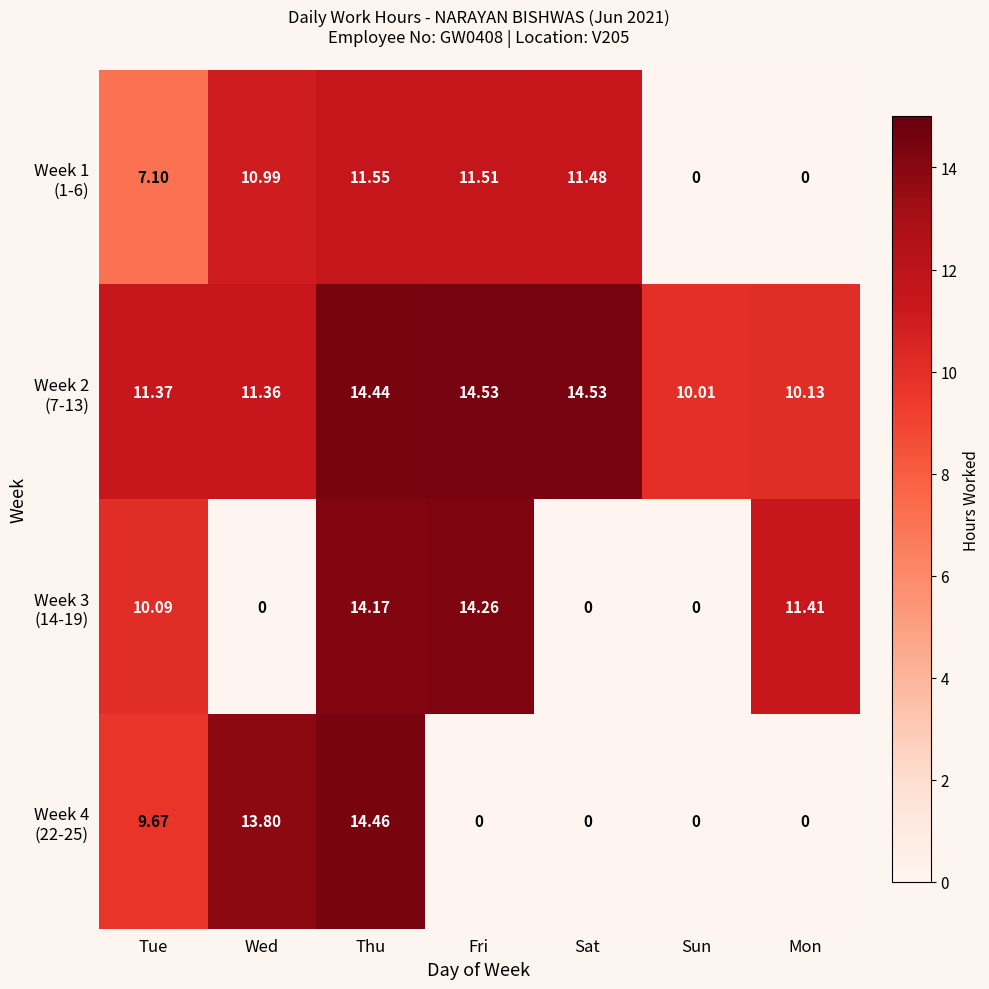

At which category is the sum across all series the highest?

Thu